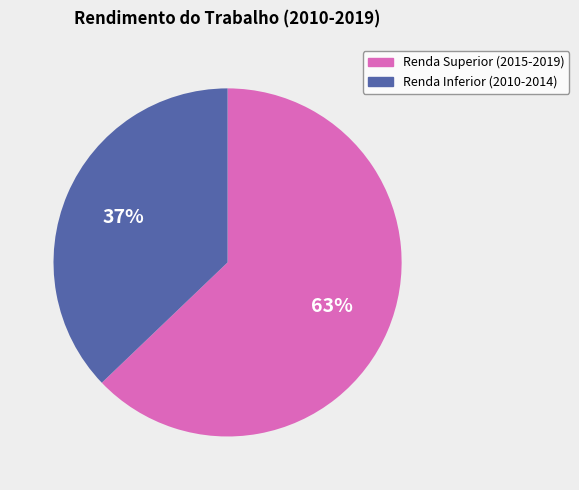

To the nearest percent, what portion does Renda Superior (2015-2019) represent?

63%